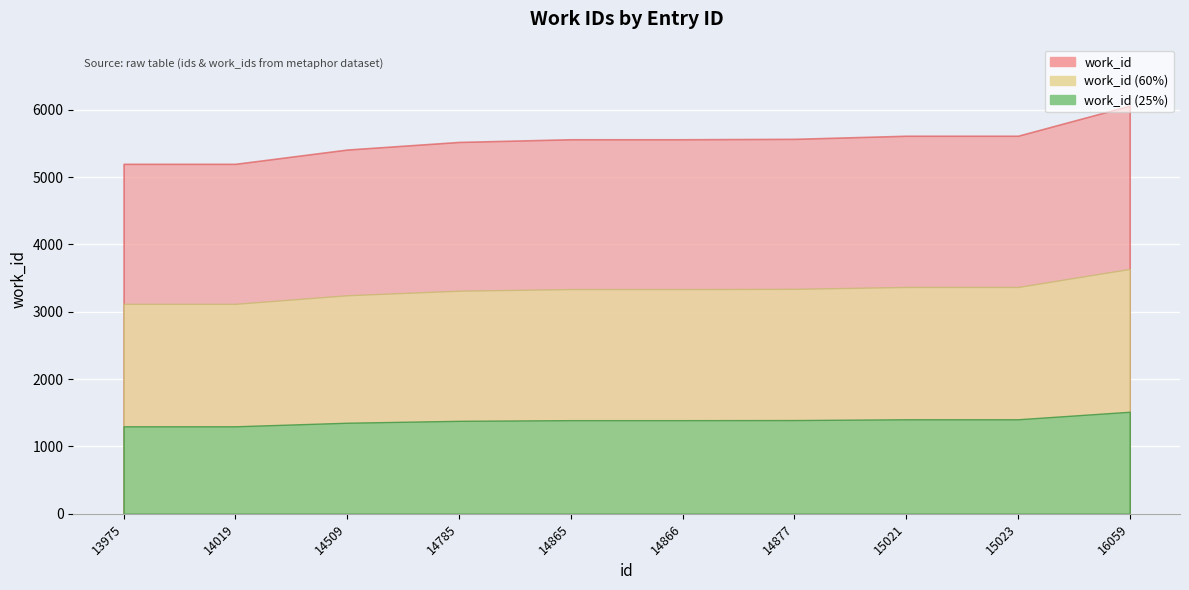

What is the sum of the values at 14509 and 14877?

10977